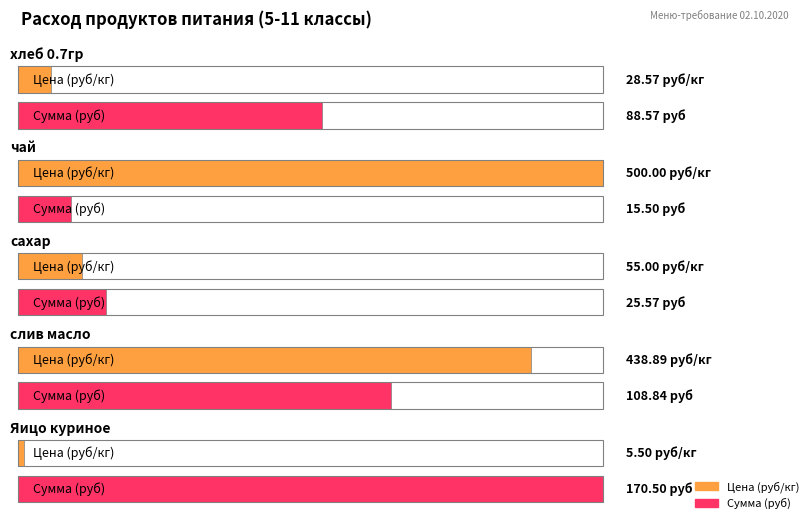

Read the Сумма (руб) value at слив масло.

108.8